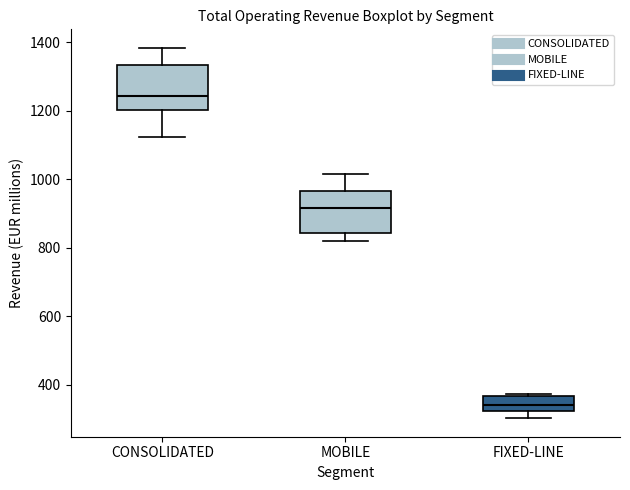

Reading left to right, read every box against the y-axis: the position of its median line, the range the box covers, and the ends of its whiskers. The values are not printed on the chart, so give them approximately, as read against the axis.

CONSOLIDATED: median 1240, box 1200 to 1340, whiskers 1120 to 1380
MOBILE: median 920, box 840 to 960, whiskers 820 to 1020
FIXED-LINE: median 340, box 320 to 360, whiskers 300 to 380